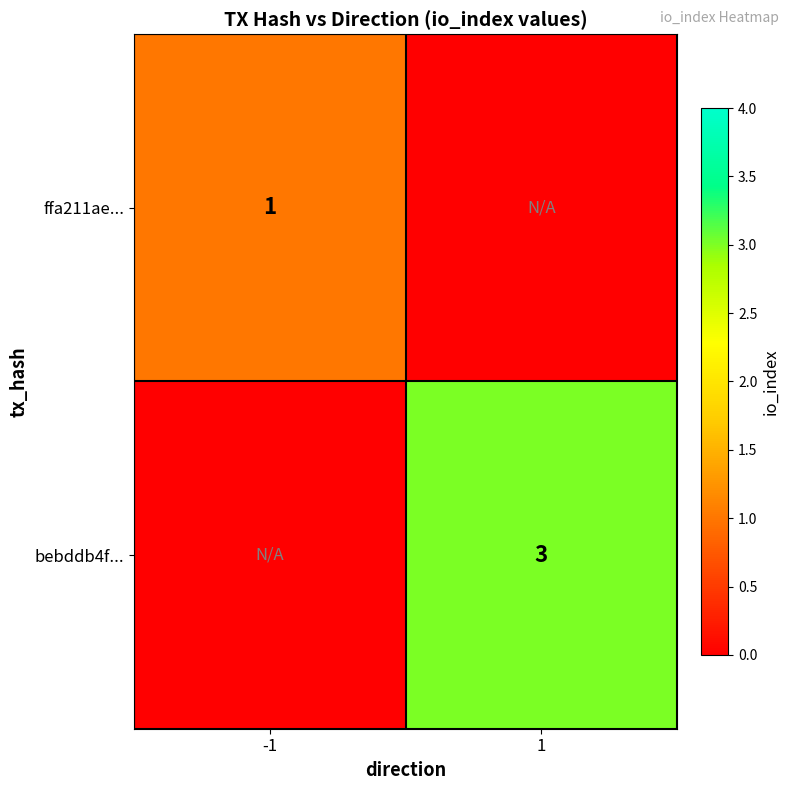

The bebddb4f... series shows 3 at 1. True or false?

True